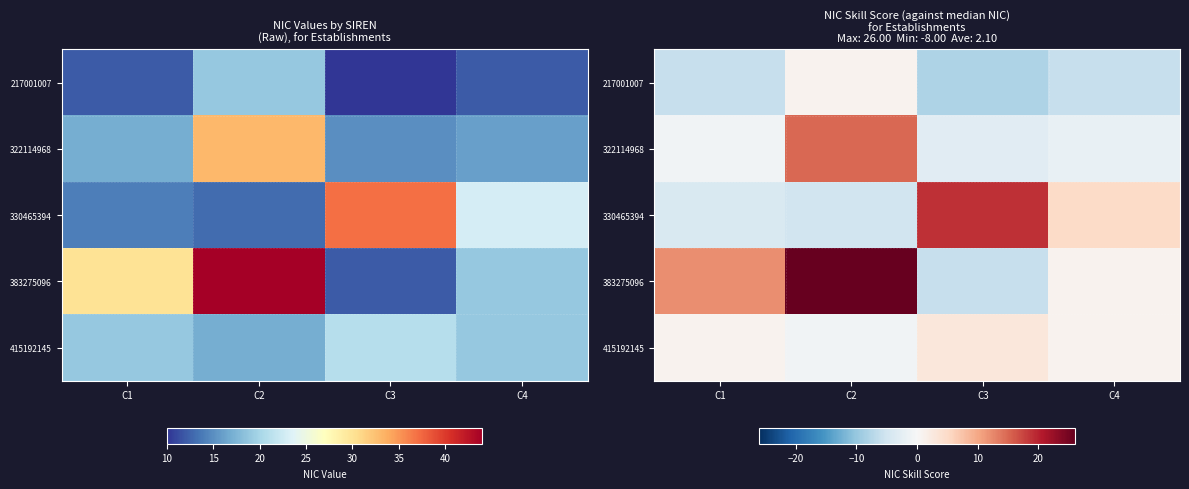

The value of 383275096 at C4 is 0. True or false?

False